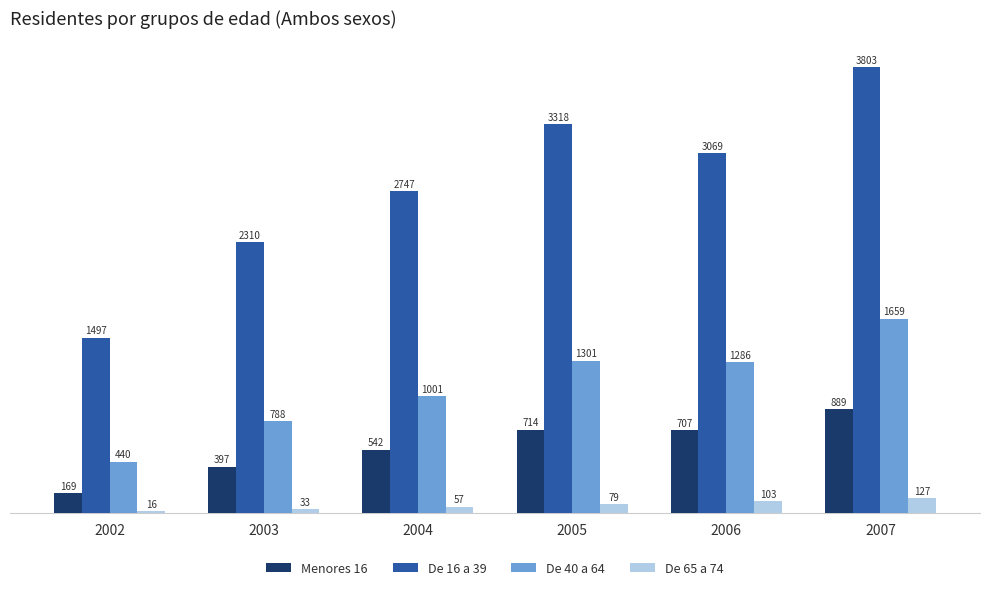

What is the sum of the De 16 a 39 values at 2004 and 2005?

6065